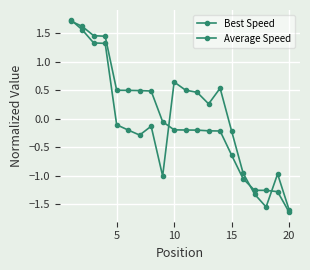

How many positive values does the Best Speed series have?

9